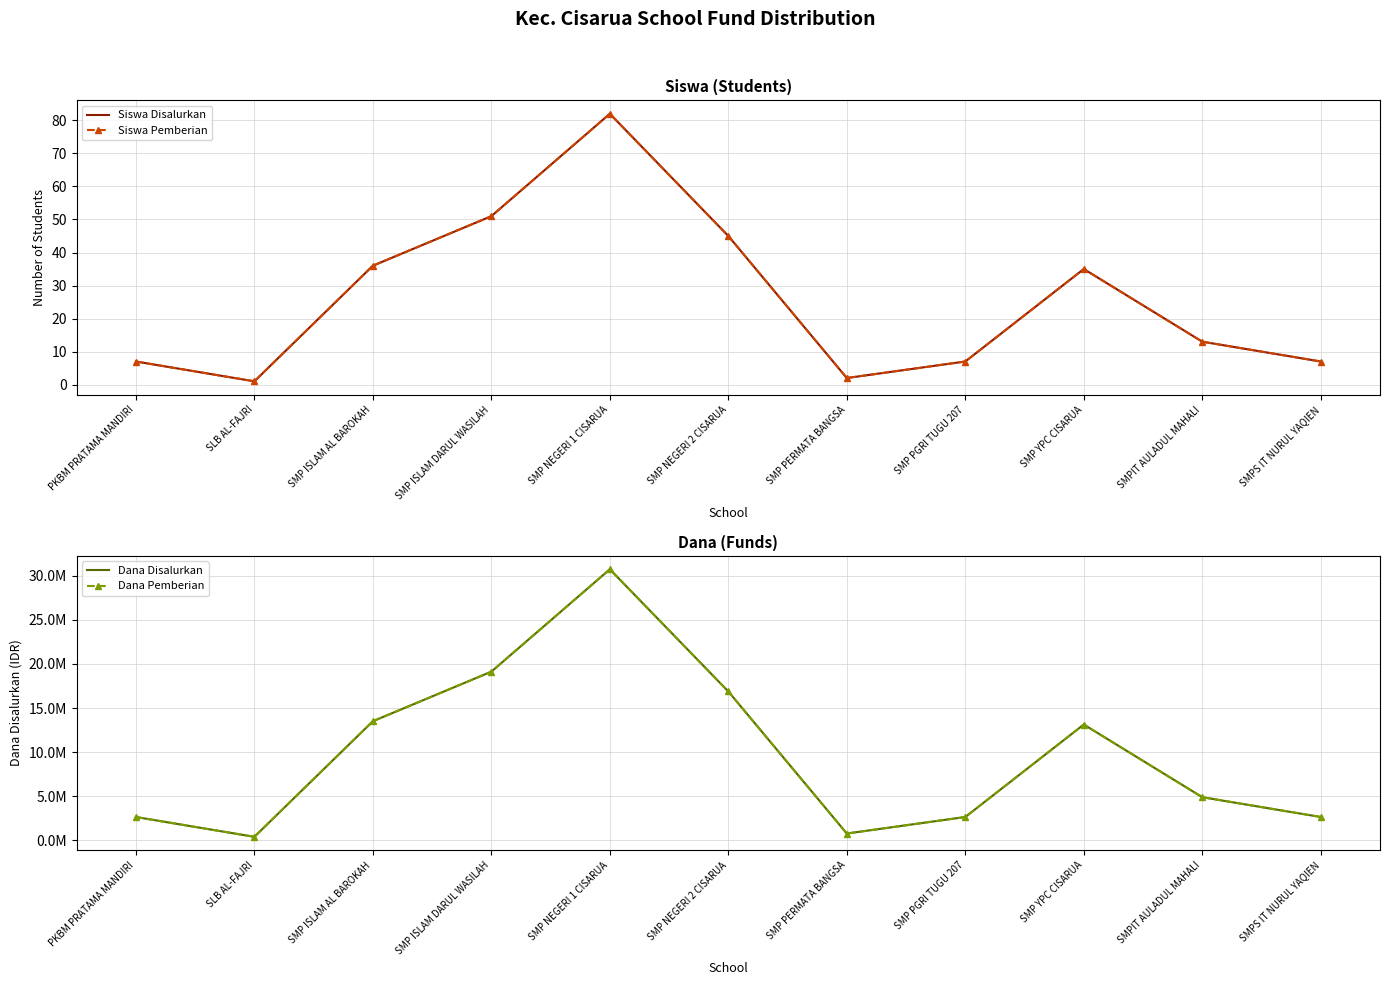

True or false: Dana Disalurkan and Siswa Disalurkan cross at least once.

False